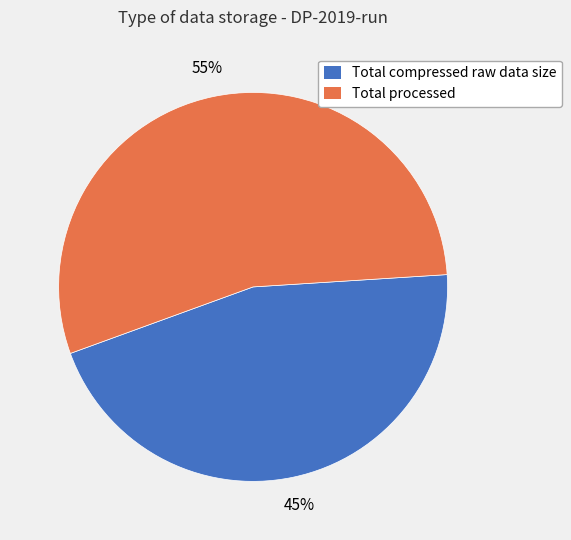

Rank the categories by value from lowest to highest.

Total compressed raw data size, Total processed